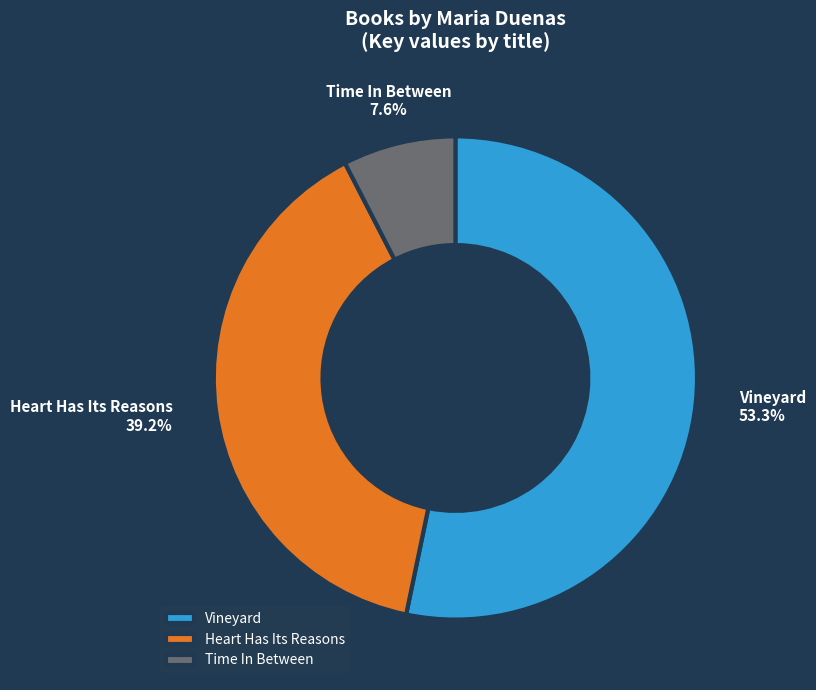

What percentage is the Heart Has Its Reasons slice, to the nearest percent?

39%